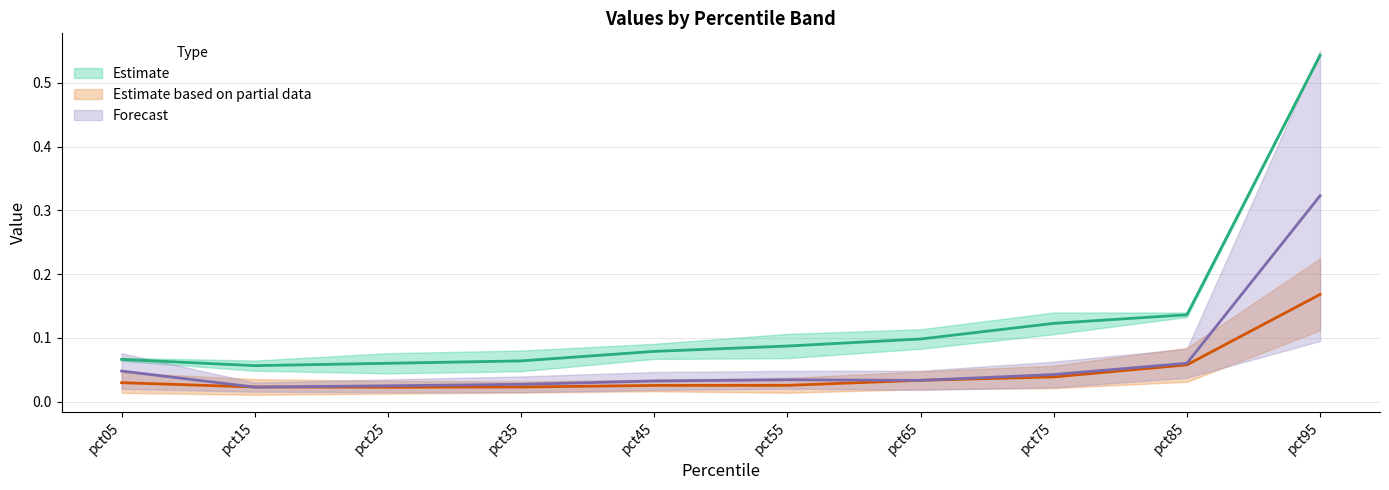

Is this an area chart (filled region under the line)?

No